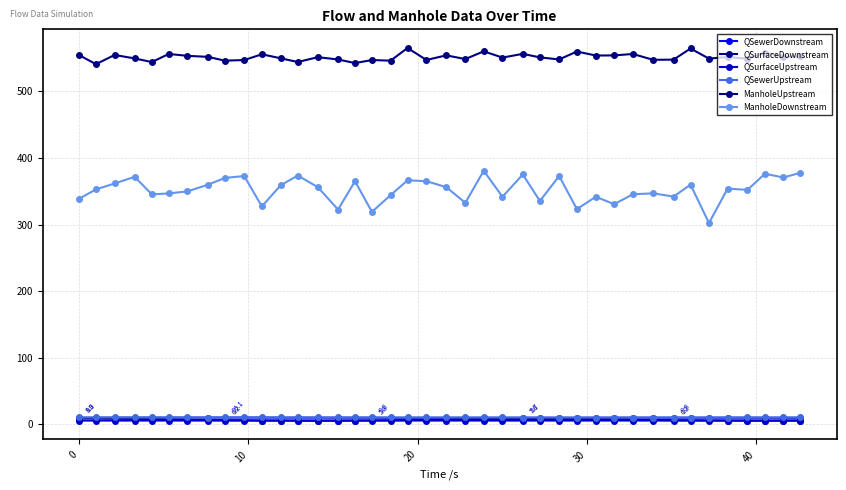

How many lines are shown in the chart?

6